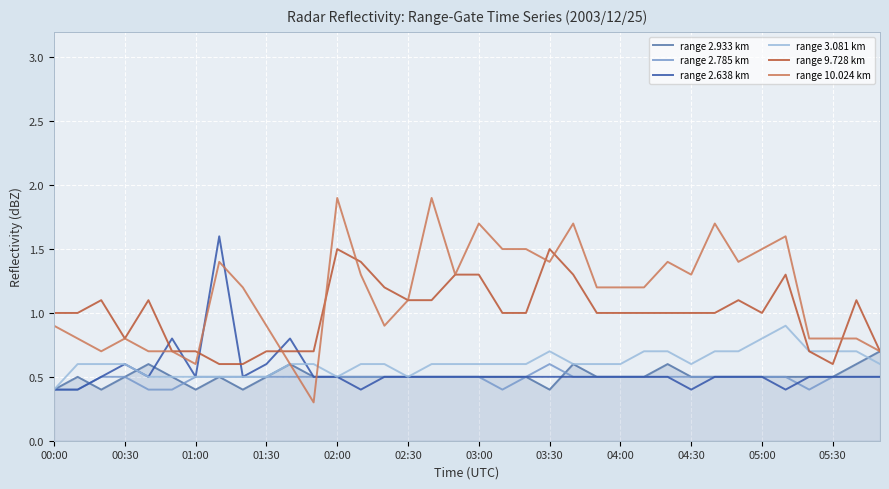

Which series has the largest range (max minus min)?

range 10.024 km